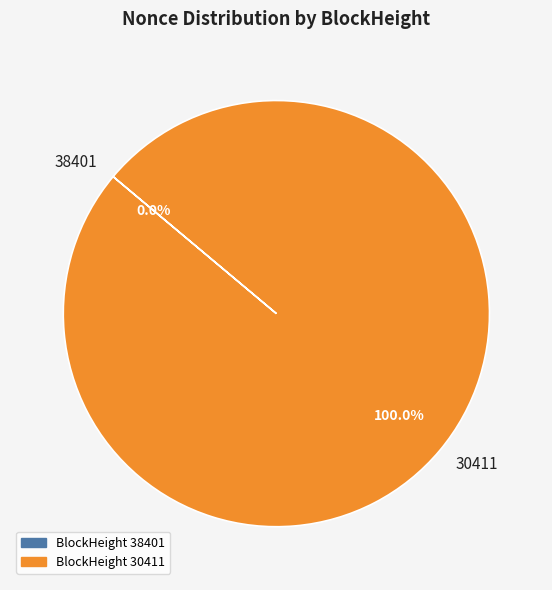

To the nearest percent, what is the combined percentage of 30411 and 38401?

100%